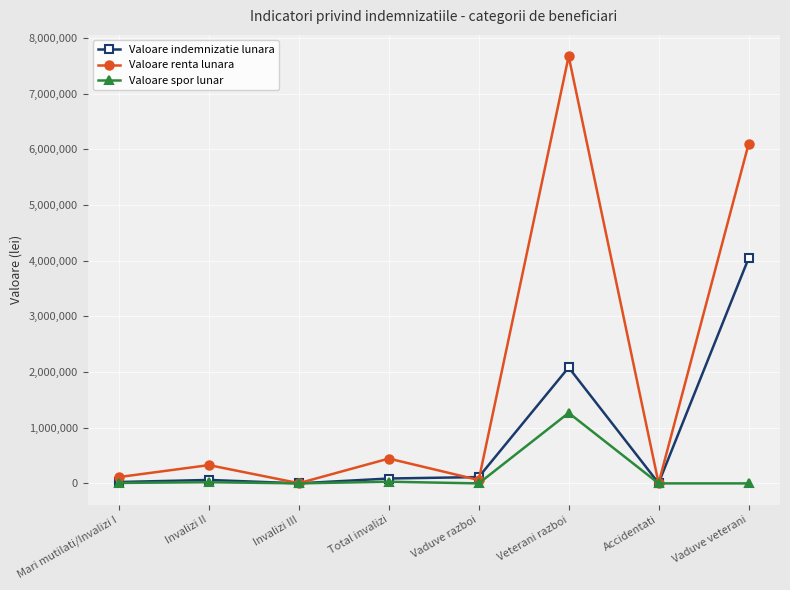

What is the value of the Valoare spor lunar point at the 2nd from the left?

21324